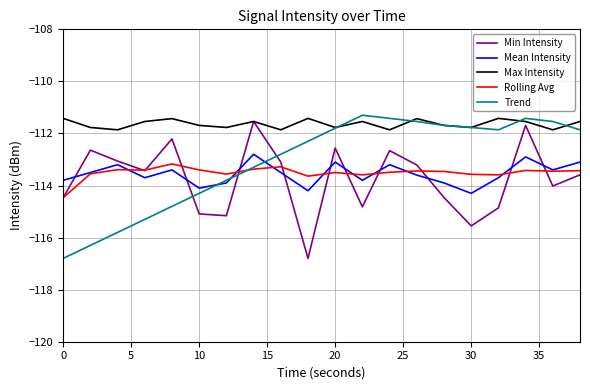

True or false: Max Intensity and Mean Intensity cross at least once.

False